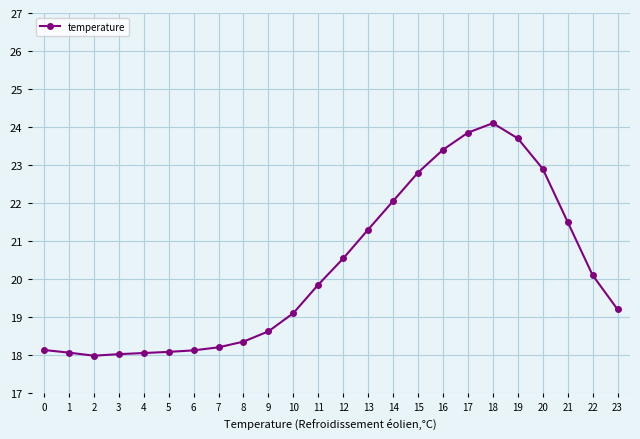

Between 10 and 15, which is larger?

15